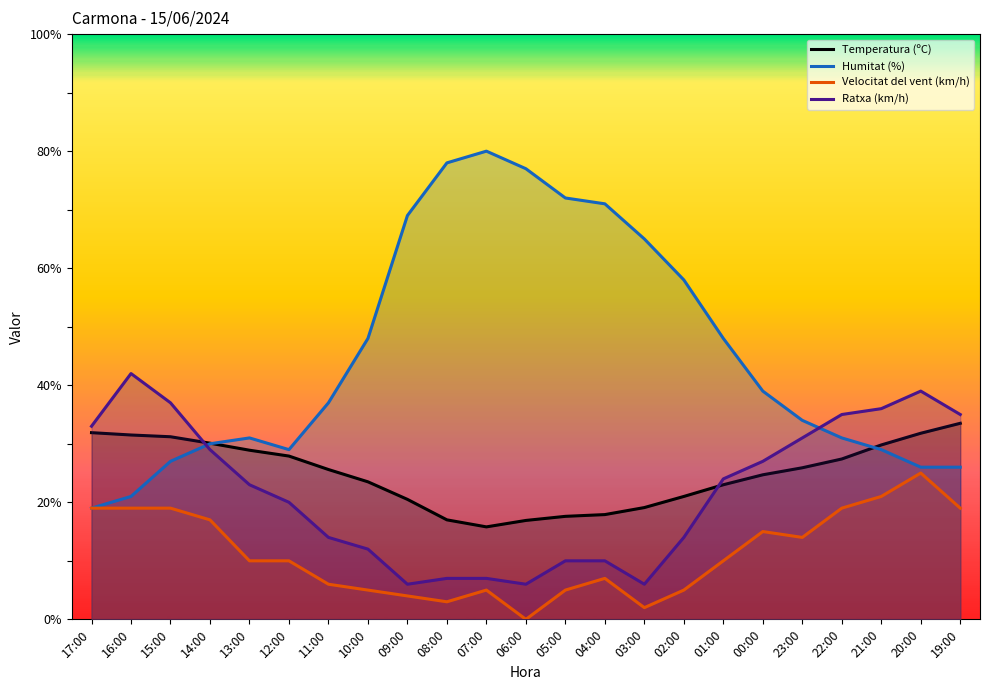

What is the label of the 4th point from the right?

22:00